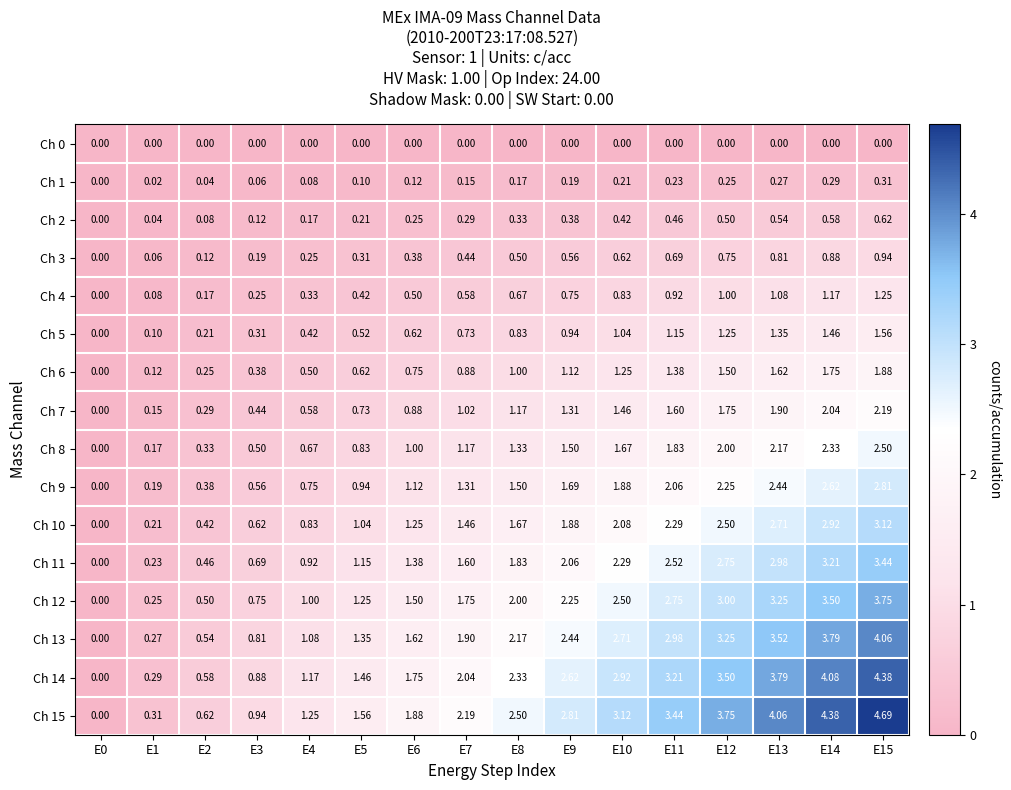

Count the number of categories in the chart.

16